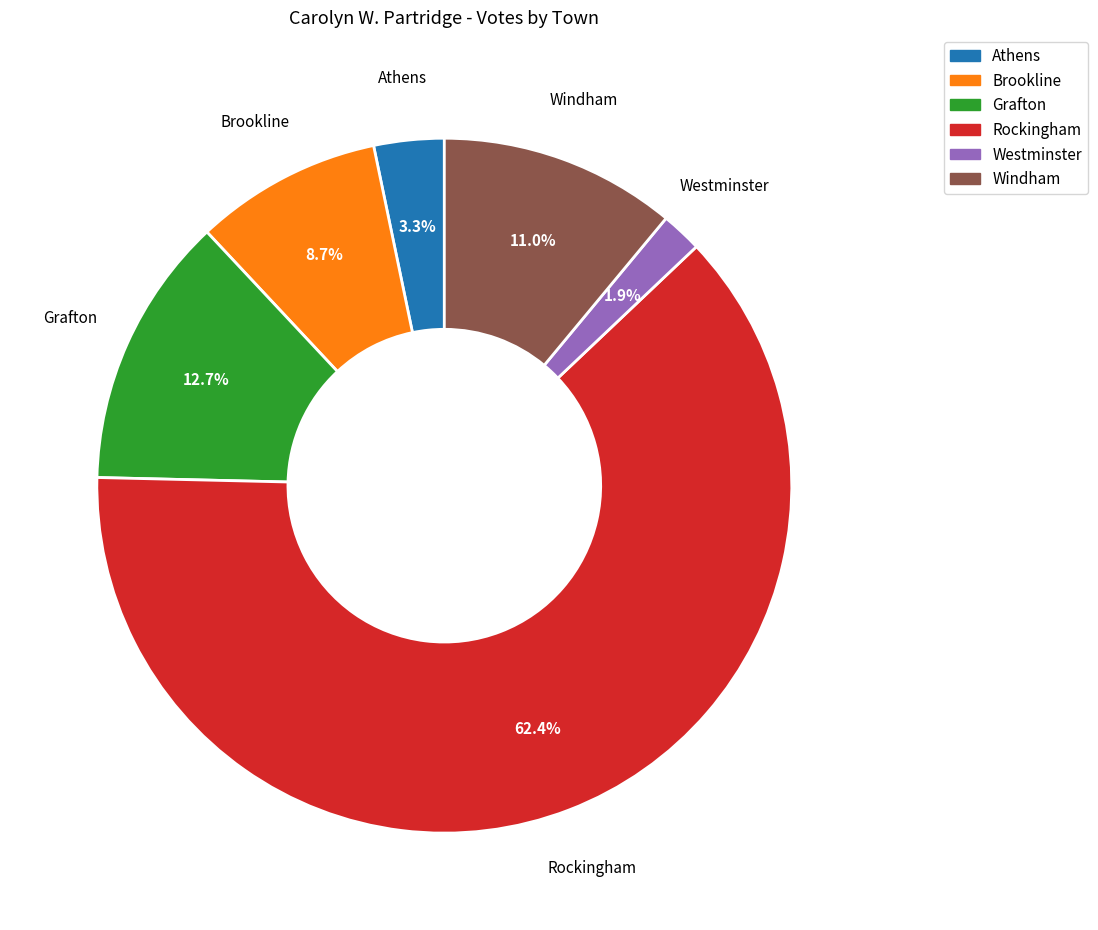

Approximately how many times larger is the value at Brookline compared to Windham?

0.8